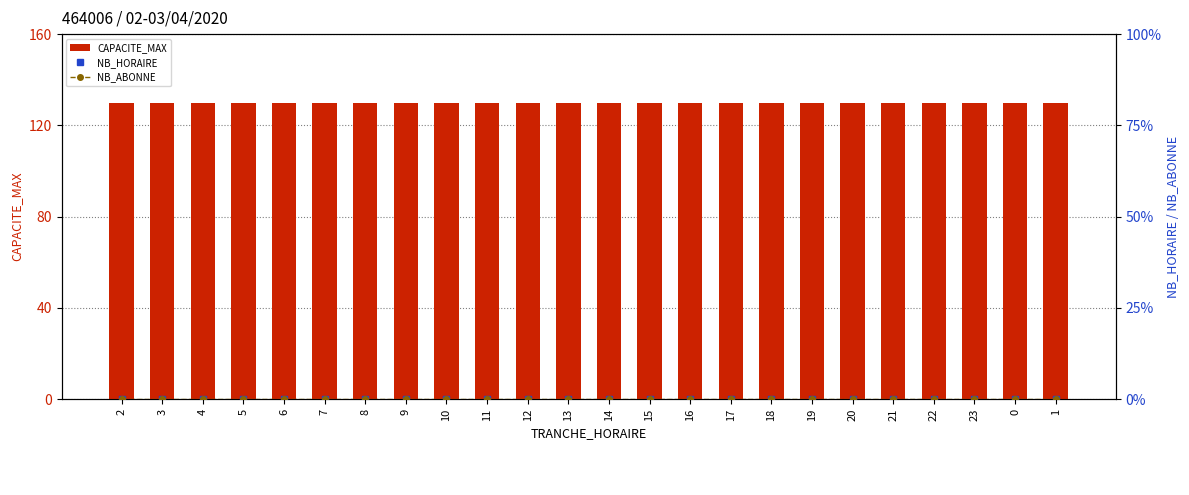

Reading left to right, transcribe all the data shown in this chart.

CAPACITE_MAX: 130	130	130	130	130	130	130	130	130	130	130	130	130	130	130	130	130	130	130	130	130	130	130	130
NB_HORAIRE: 0	0	0	0	0	0	0	0	0	0	0	0	0	0	0	0	0	0	0	0	0	0	0	0
NB_ABONNE: 0	0	0	0	0	0	0	0	0	0	0	0	0	0	0	0	0	0	0	0	0	0	0	0